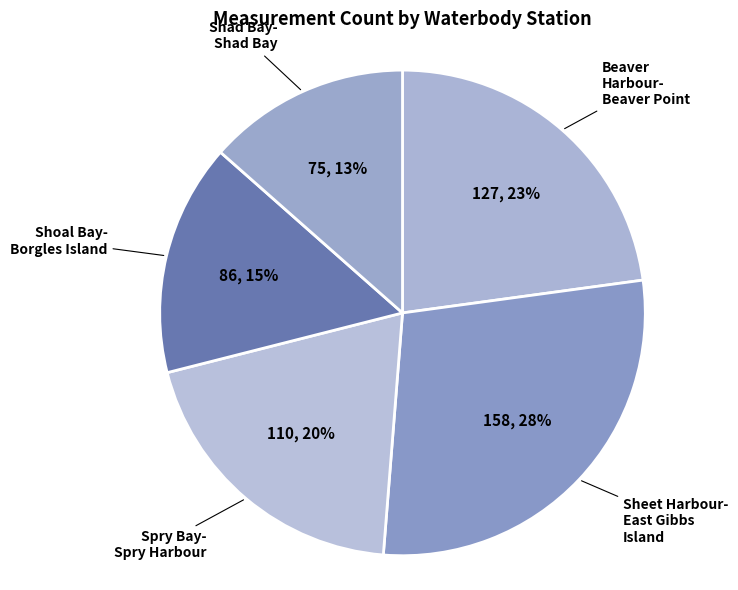

Which slice is the smallest?

Shad Bay- Shad Bay